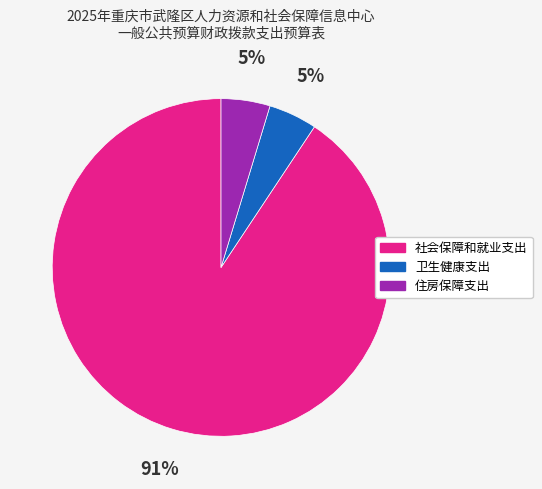

What is the largest slice in the pie chart?

社会保障和就业支出